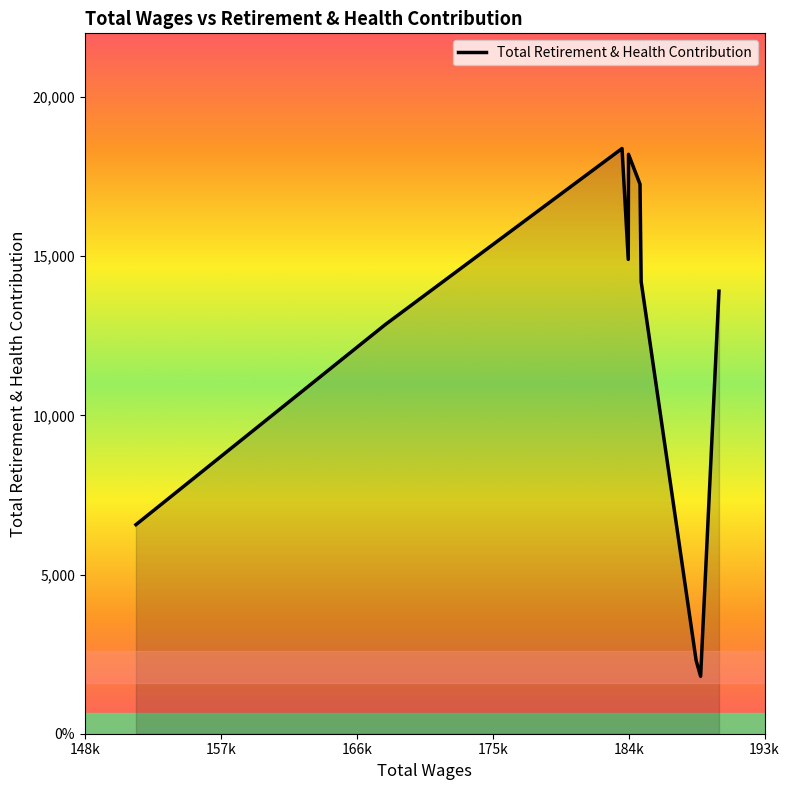

Reading left to right, extract all data points from this chart.

189978.0=13901	188762.0=1804	188466.0=2299	184826.0=14202	184750.0=17262	183989.0=18200	183972.0=14899	183560.0=18382	167887.0=12852	151379.0=6567